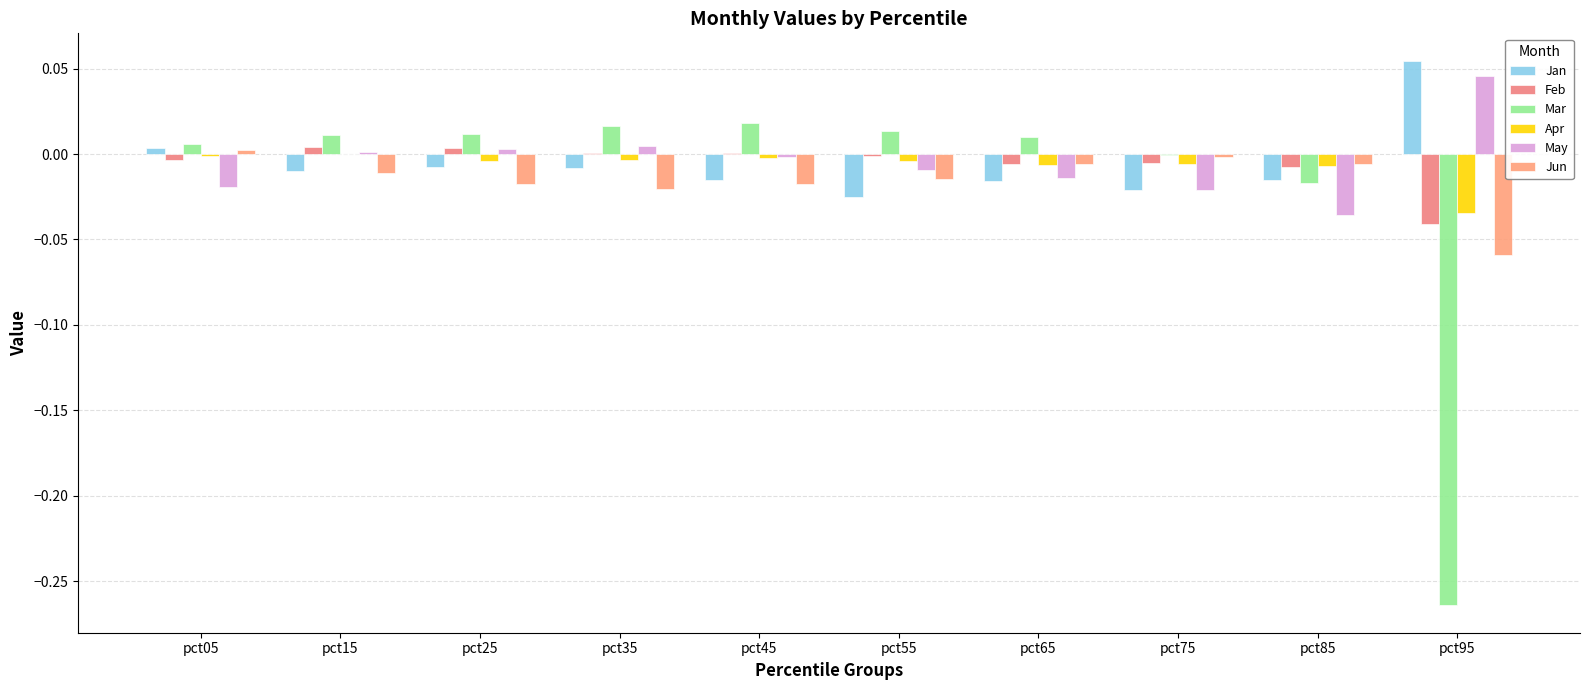

Does the chart contain stacked bars?

No